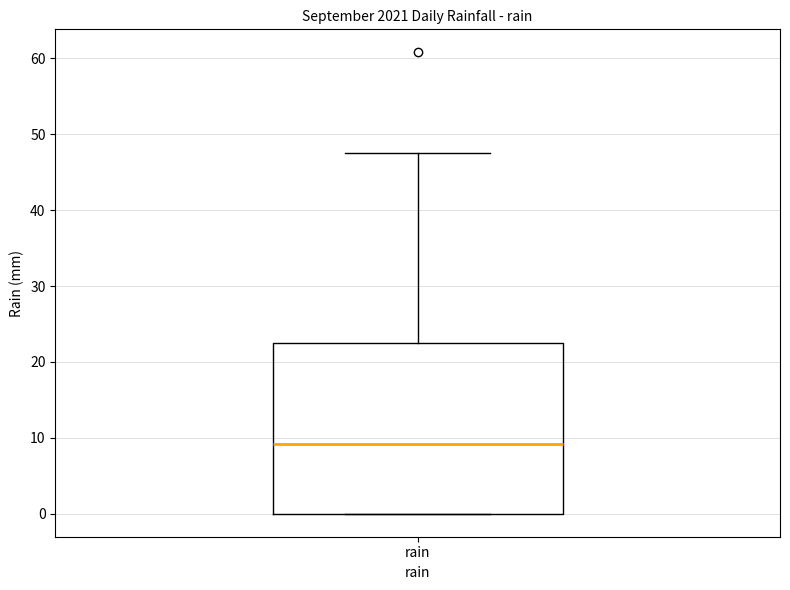

Transcribe this box plot: give where the median line is, the range the box spans, and where the two whiskers end, as read against the y-axis. The values are not printed on the chart, so give them approximately, as read against the axis.

median 9, box 0 to 23, whiskers 0 to 48